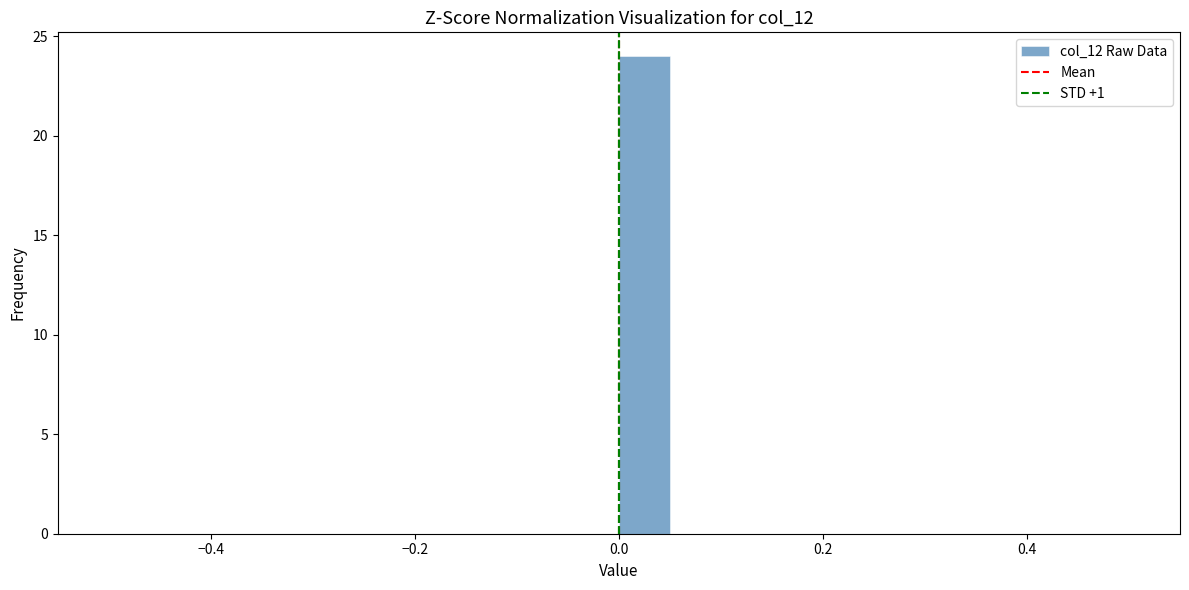

Read against the x-axis, roughly where is the centre of the tallest bar?

0.02